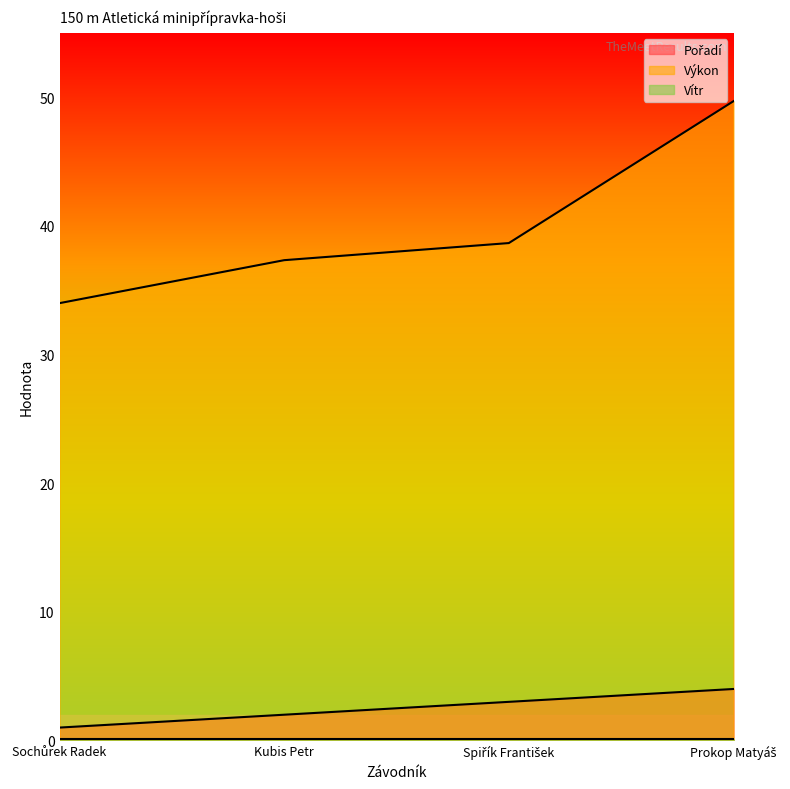

At how many categories does at least one series exceed 25?

4